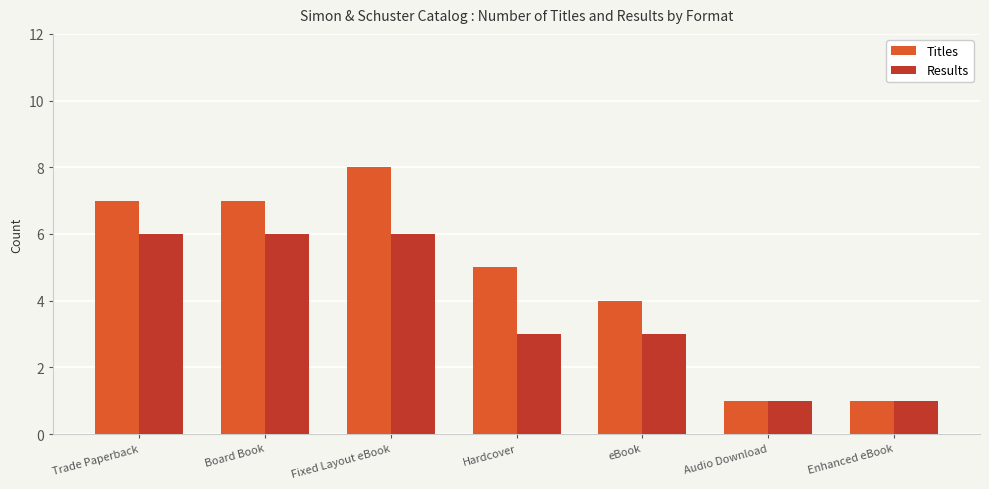

What is the difference between the Titles values at Trade Paperback and Audio Download?

6